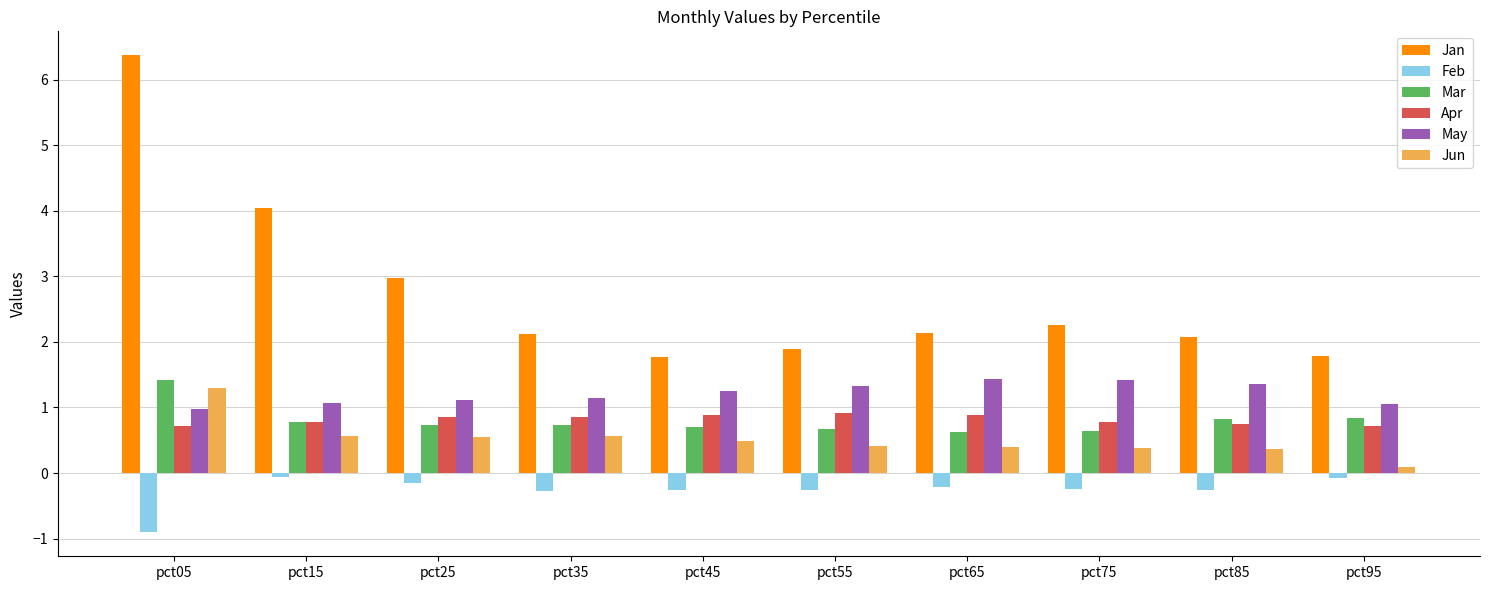

Is the value of Feb at pct85 greater than the value of Apr at pct45?

No